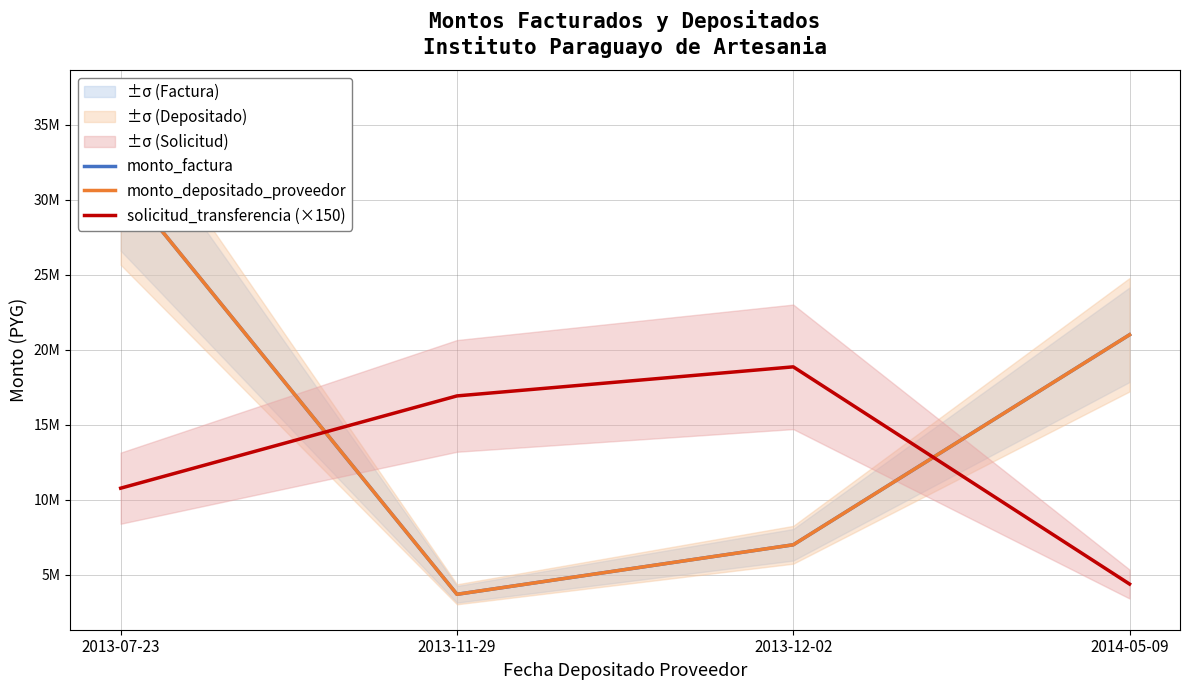

The value of monto_factura at 2014-05-09 is 31734298. True or false?

False